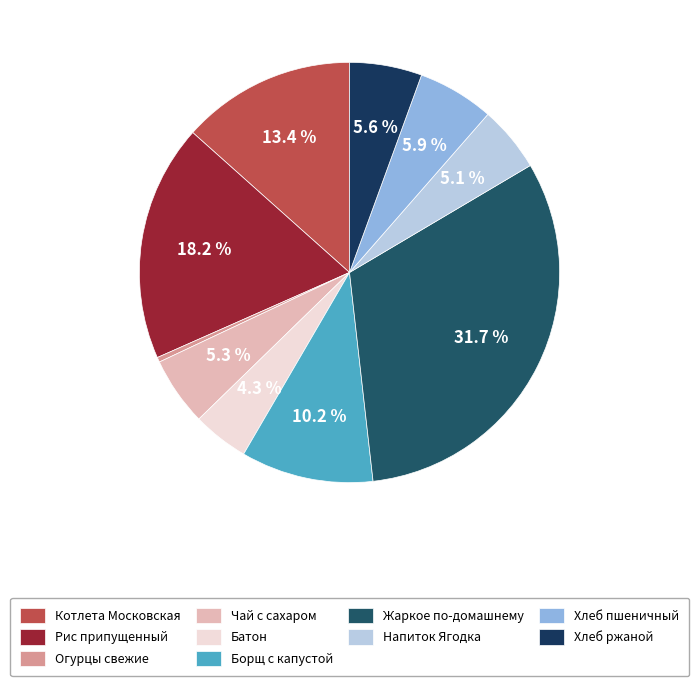

To the nearest percent, what portion does Батон represent?

4%